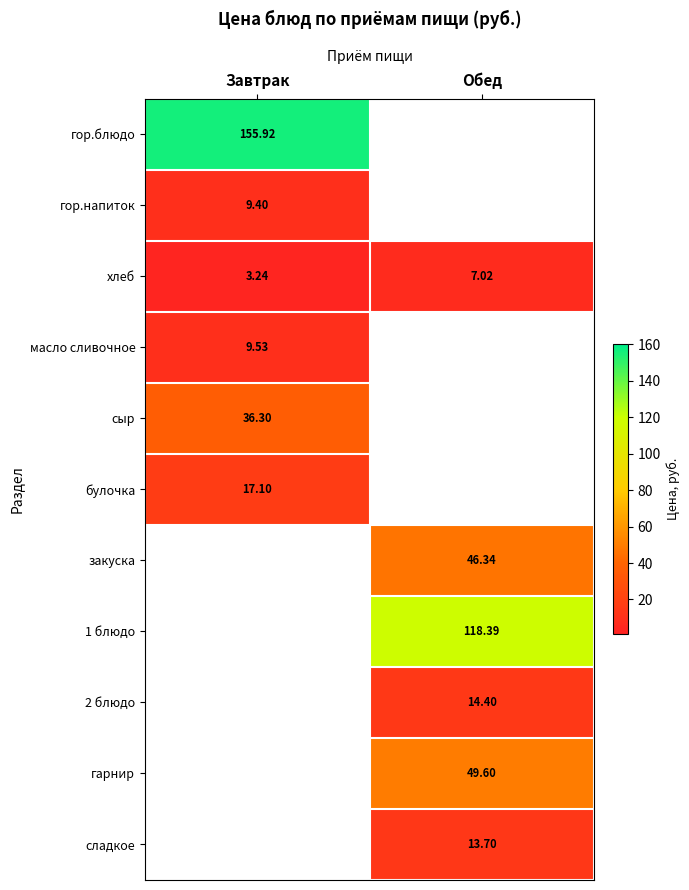

Where does the сладкое series first go above 13?

Обед